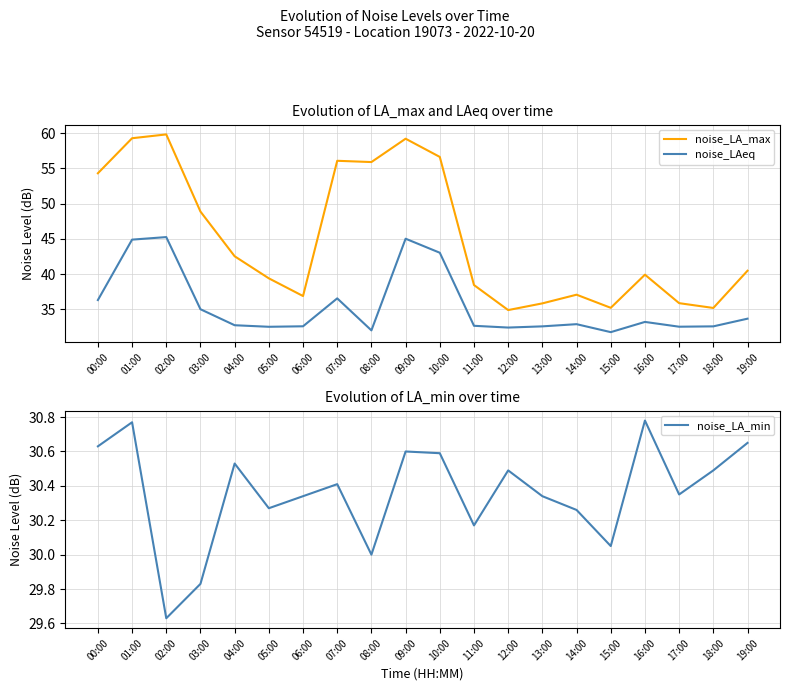

In noise_LA_max, how many points are higher than both neighbors (excluding endpoints)?

5